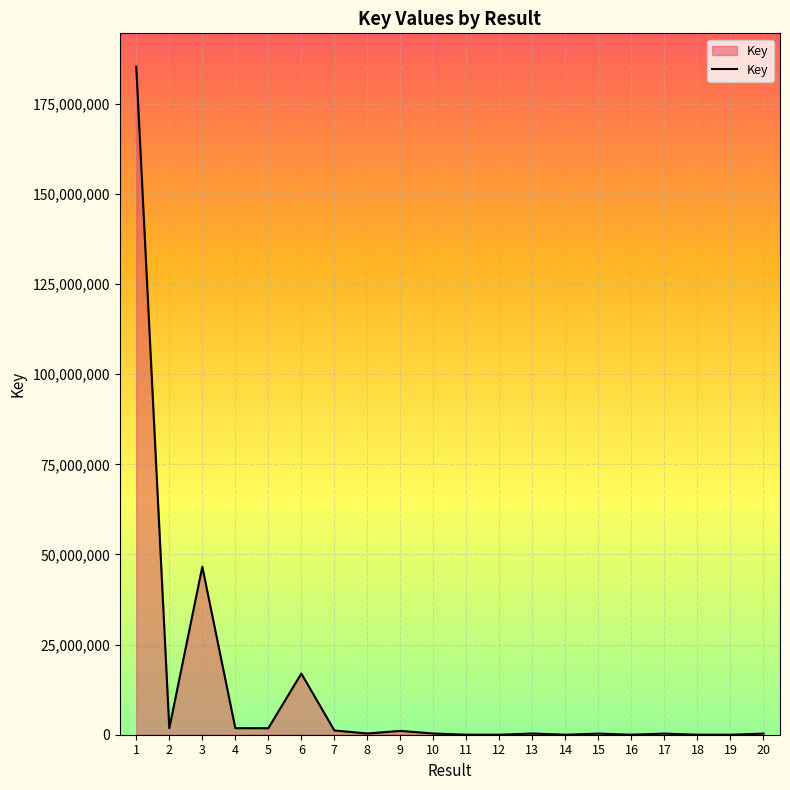

What is the greatest value displayed?

185270847